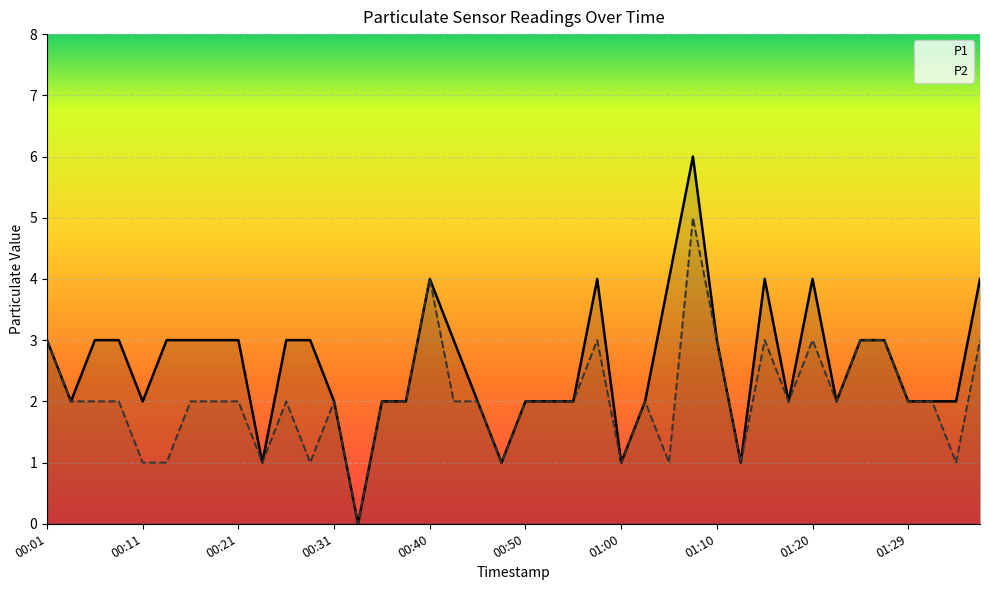

True or false: P2 and P1 cross at least once.

False